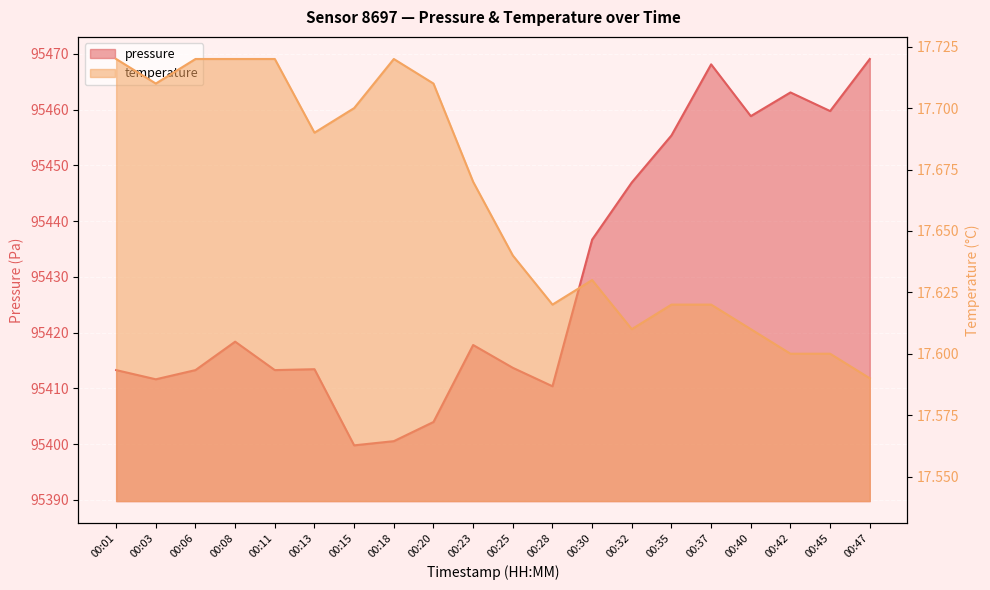

How many distinct data groups are displayed?

2